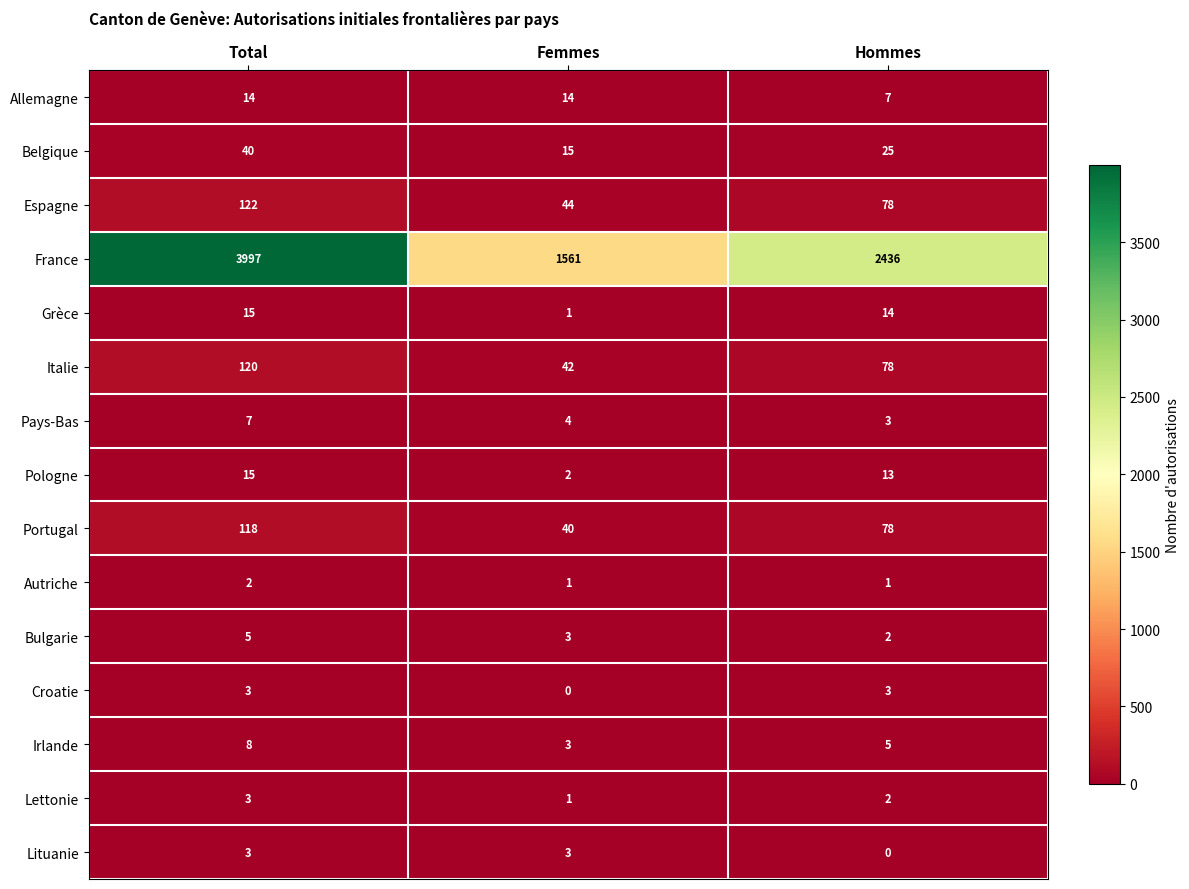

List the labels in order of Pologne value, largest first.

Total, Hommes, Femmes